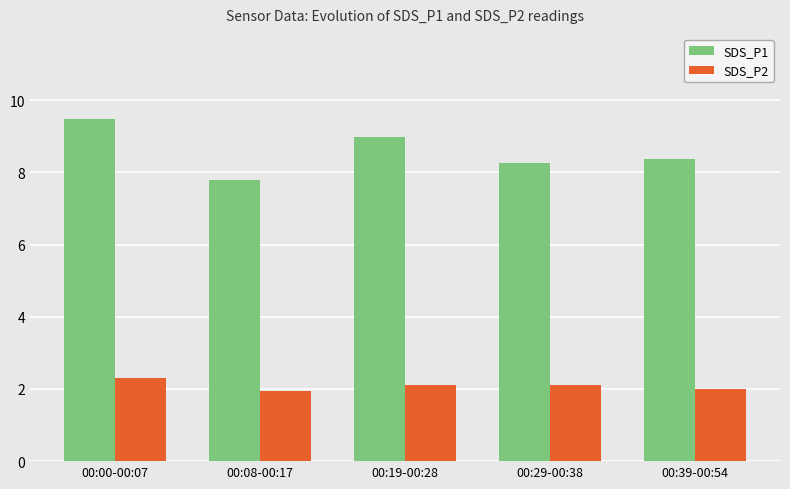

How many groups of bars are there?

5